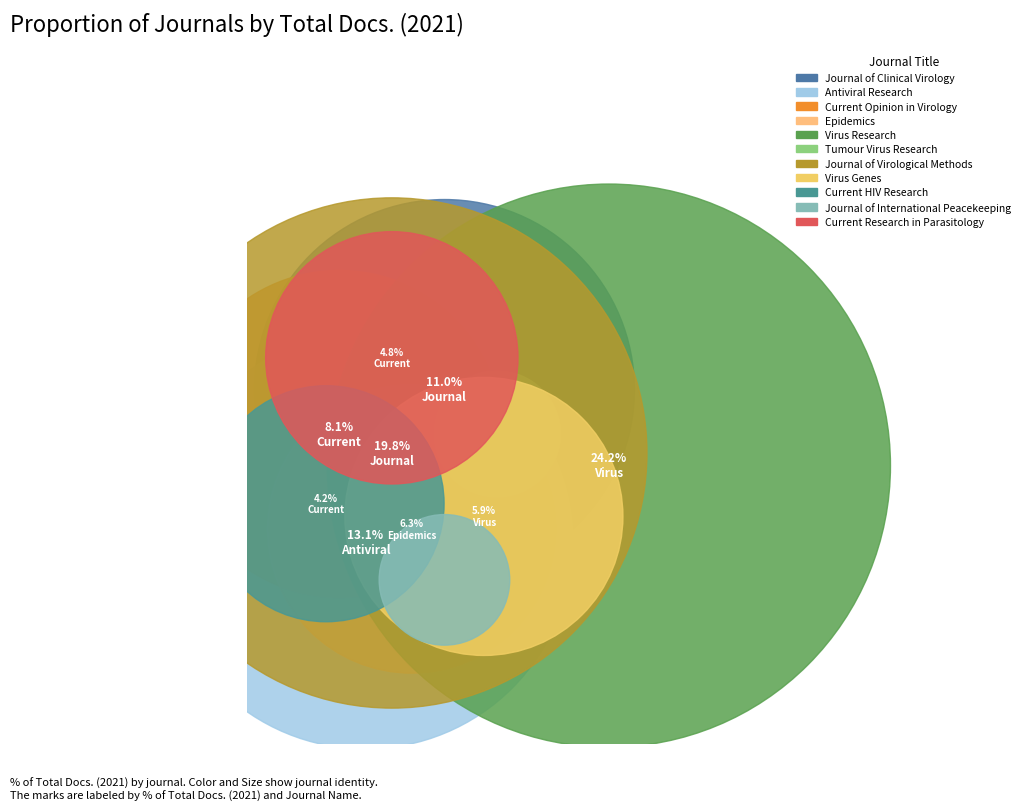

How much of the chart is everything except Virus Research?

75.8%